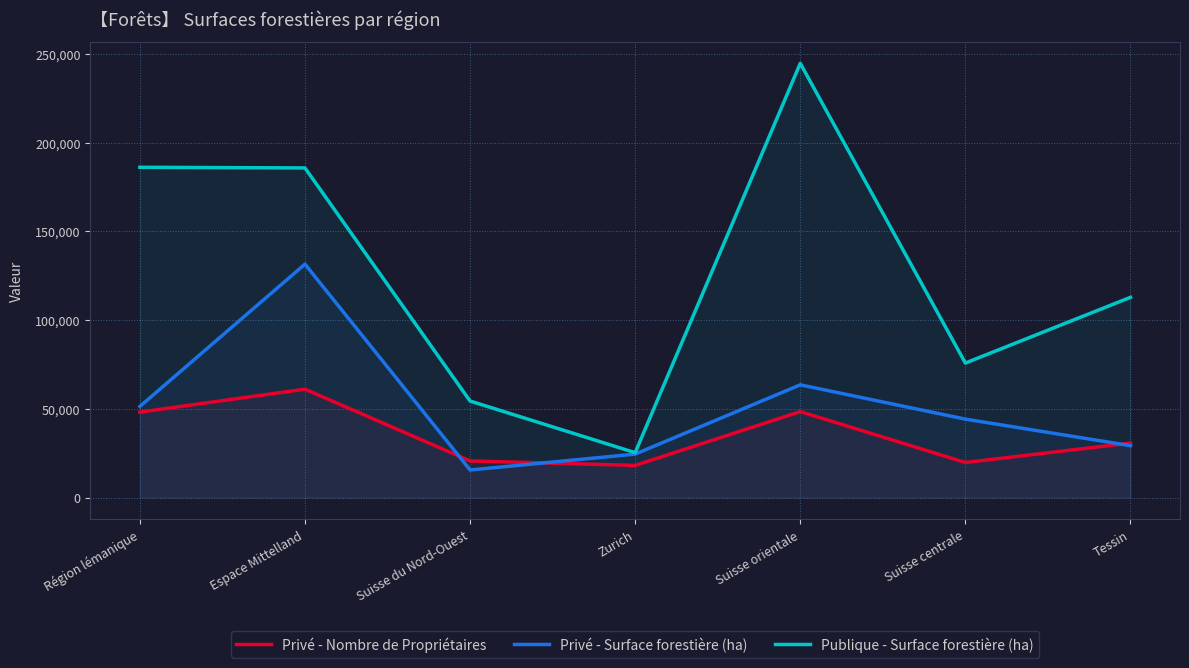

True or false: Publique - Surface forestière (ha) and Privé - Surface forestière (ha) cross at least once.

False